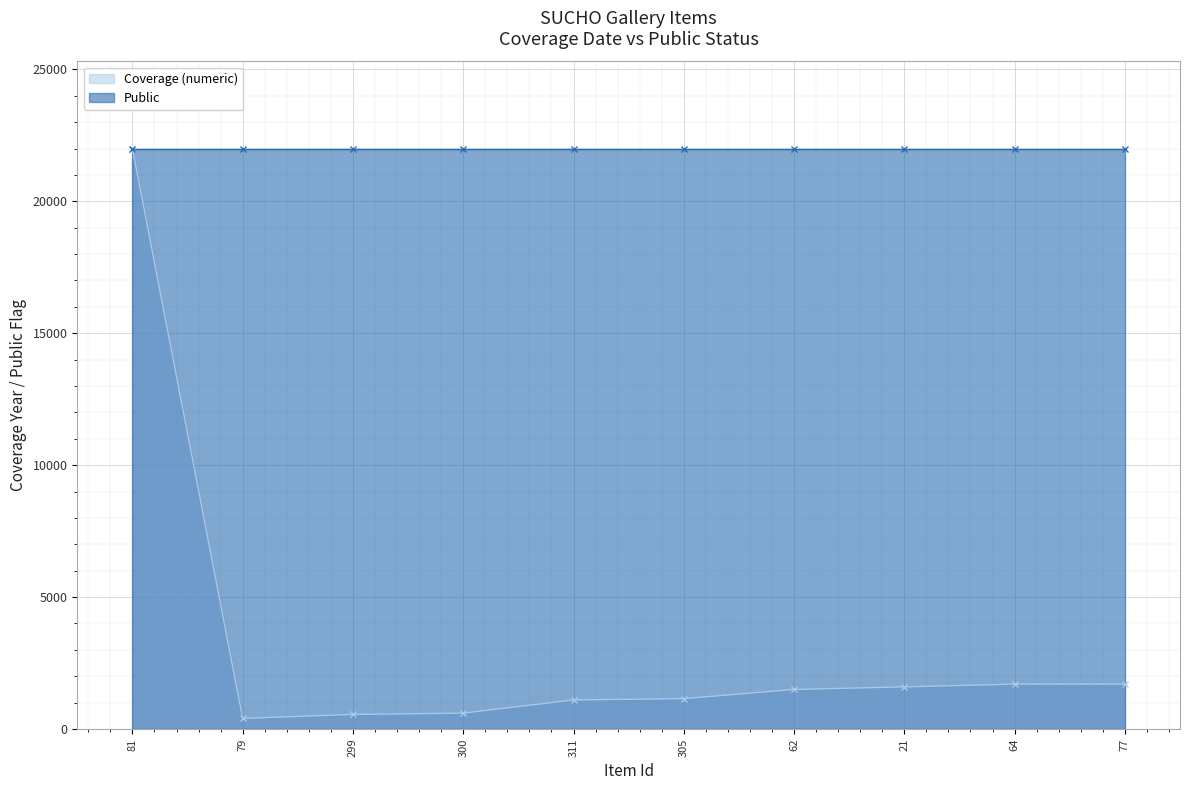

True or false: Public and Coverage (numeric) intersect in this chart.

False